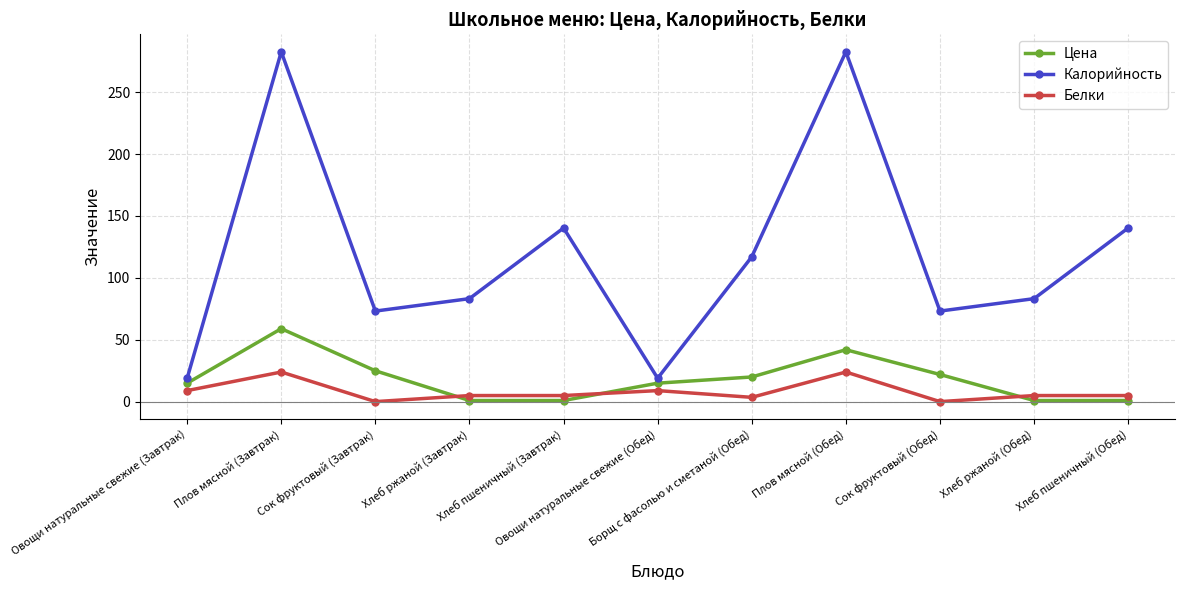

Does the chart display data point markers on the line(s)?

Yes